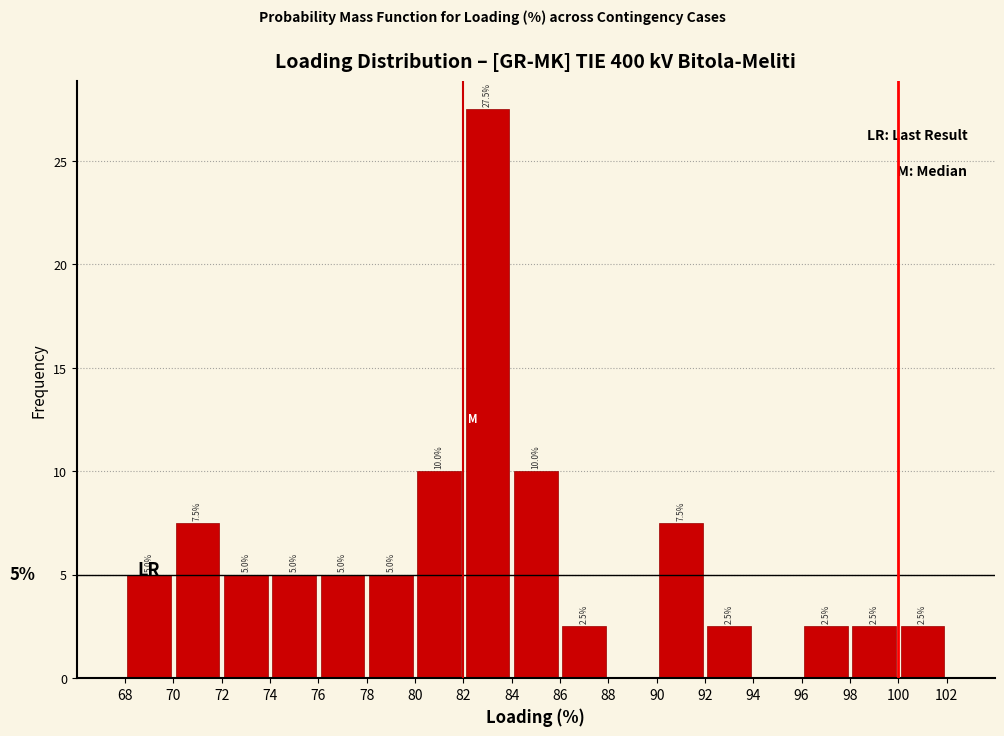

Which range on the x-axis has the tallest bar?

82 to 84